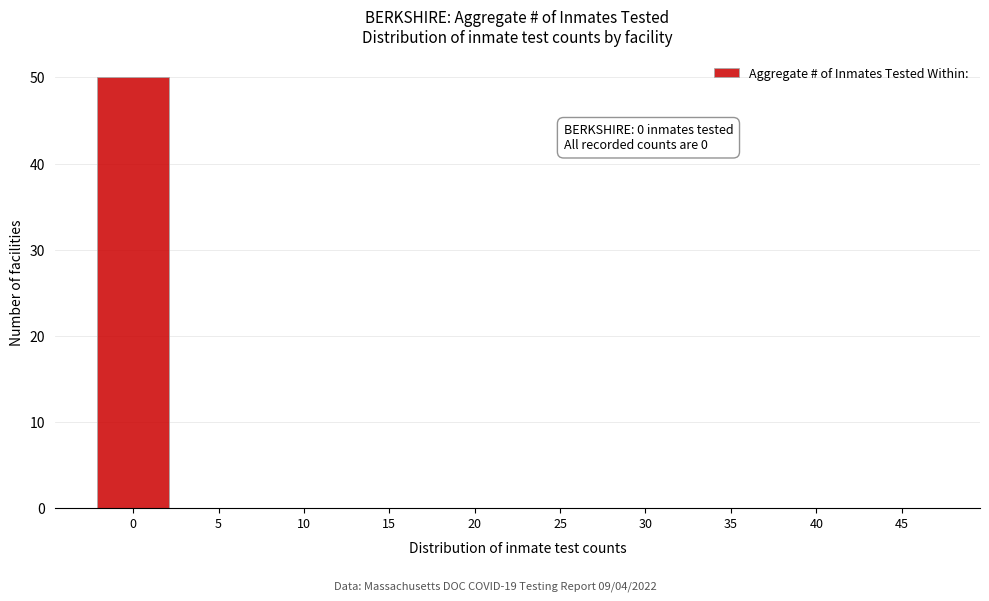

Reading right to left, transcribe all the data shown in this chart.

45=0	40=0	35=0	30=0	25=0	20=0	15=0	10=0	5=0	0=50